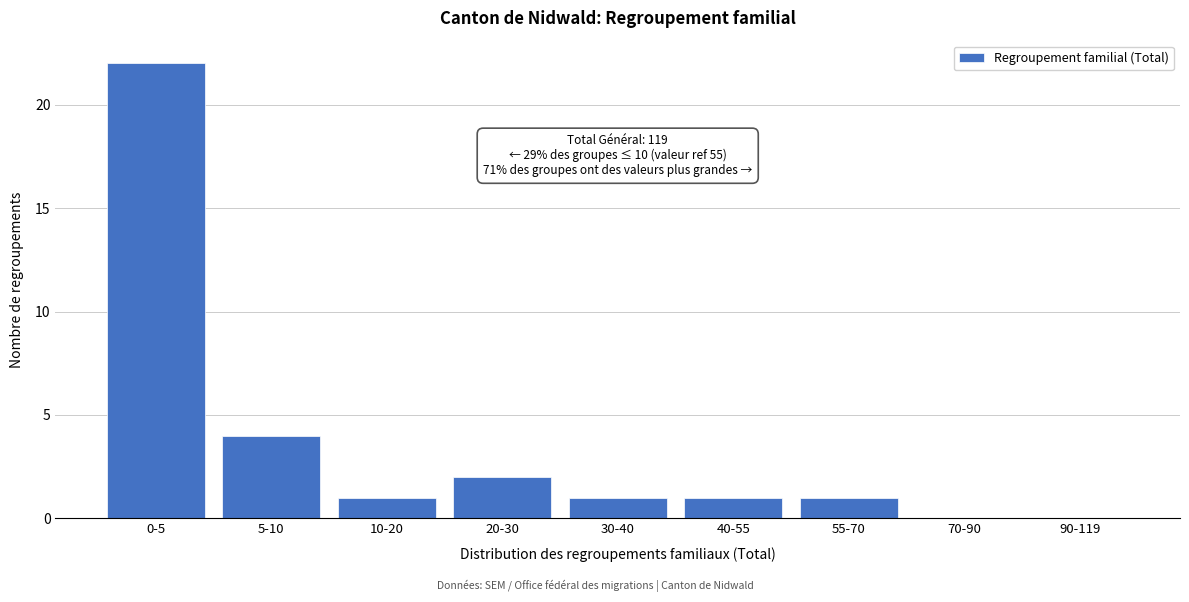

Reading left to right, extract all data points from this chart.

0-5=22	5-10=4	10-20=1	20-30=2	30-40=1	40-55=1	55-70=1	70-90=0	90-119=0